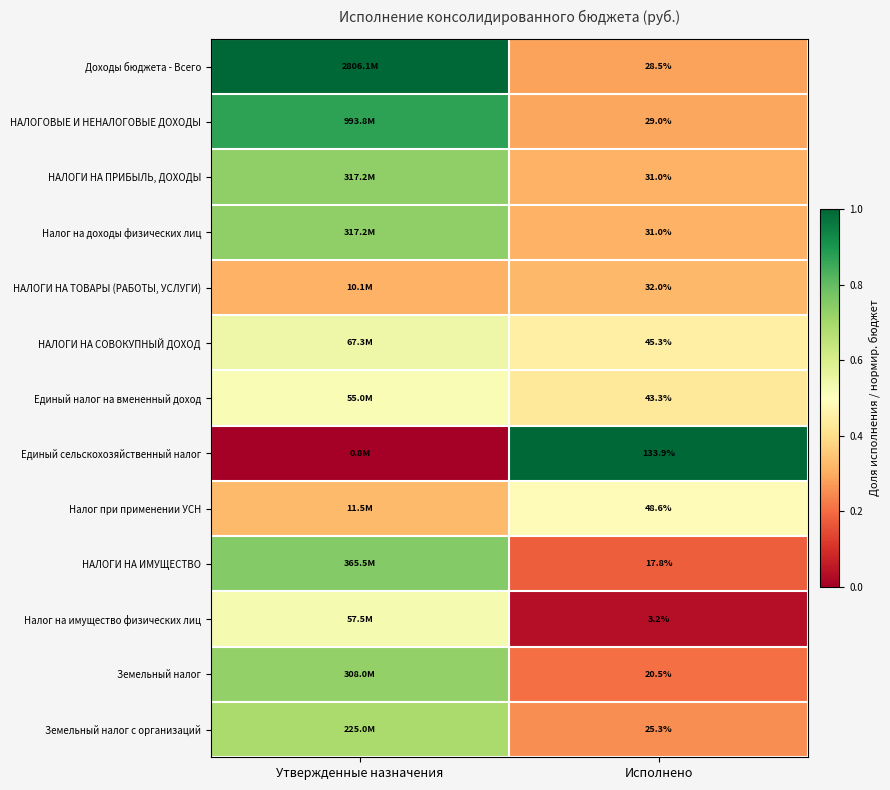

Which has a higher value, Исполнено or Утвержденные назначения?

Утвержденные назначения